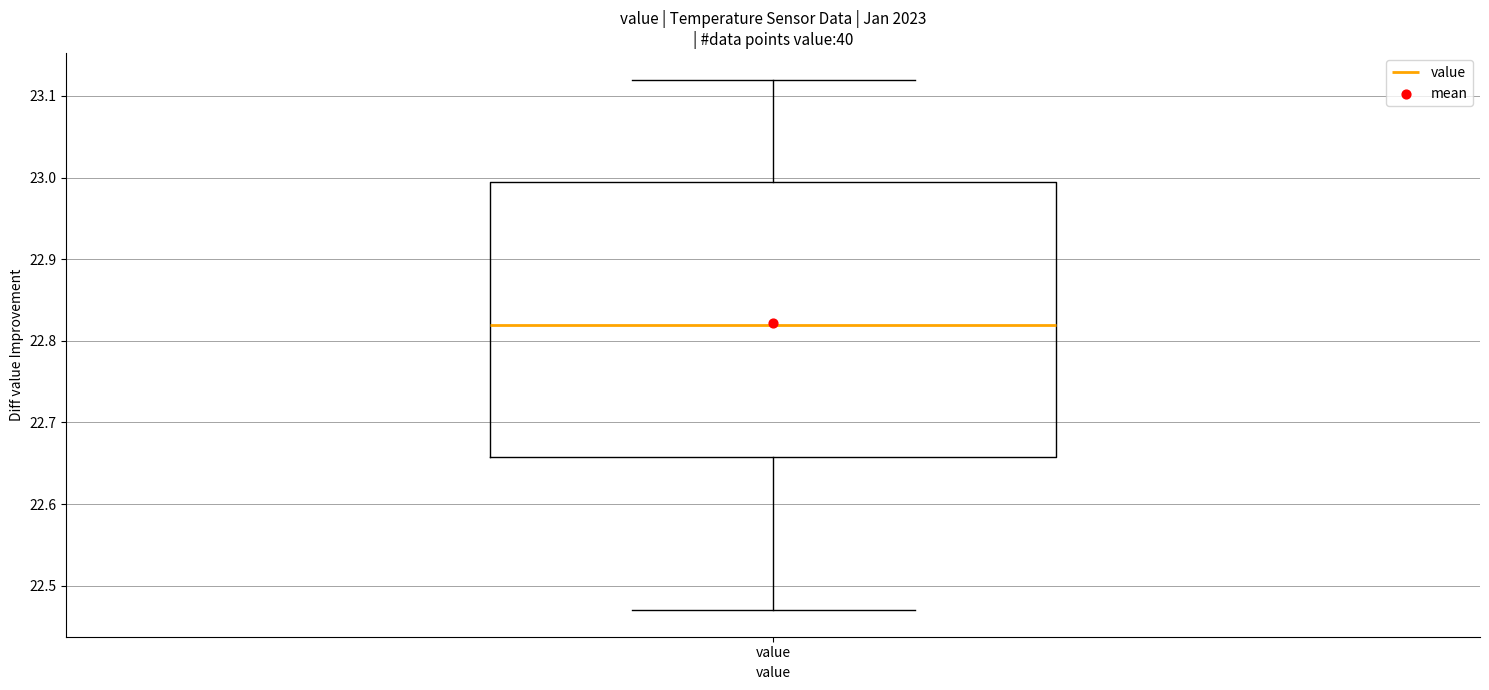

Read this box plot against the y-axis: the position of the median line, the range covered by the box, and the ends of both whiskers. The values are not printed on the chart, so give them approximately, as read against the axis.

median 22.82, box 22.66 to 23.00, whiskers 22.47 to 23.12